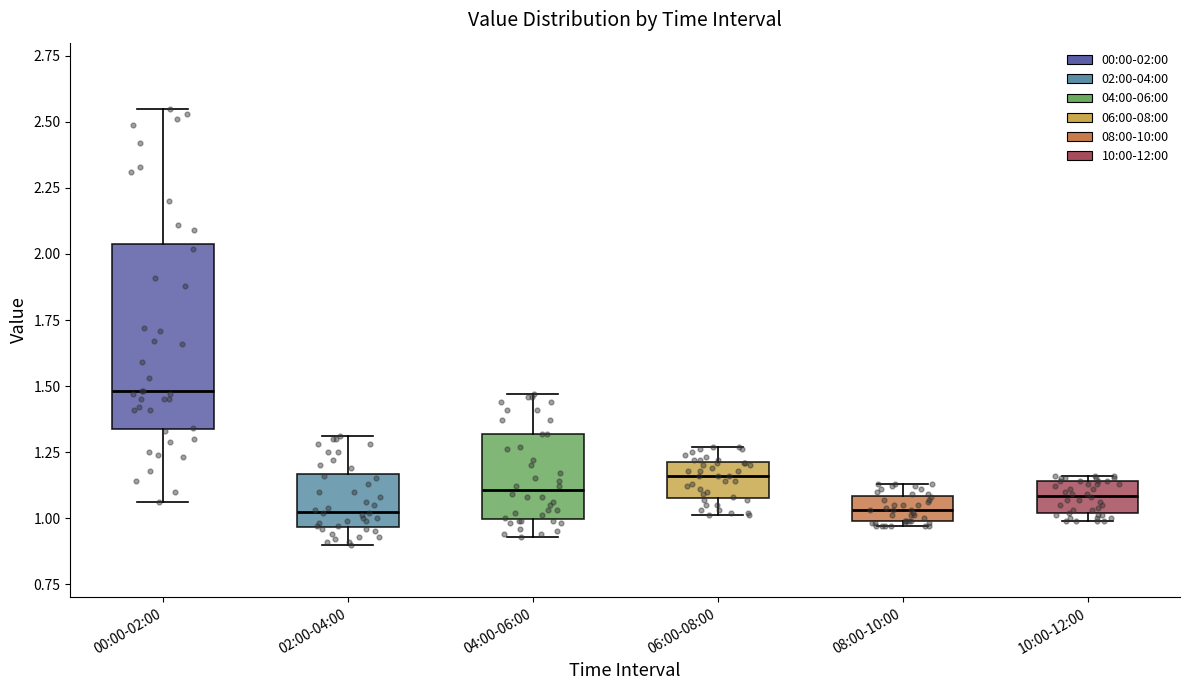

Reading left to right, transcribe this box plot: for each box, give where its median line is, the range the box spans, and where its two whiskers end, as read against the y-axis. The values are not printed on the chart, so give them approximately, as read against the axis.

00:00-02:00: median 1.50, box 1.35 to 2.05, whiskers 1.05 to 2.55
02:00-04:00: median 1.05, box 0.95 to 1.15, whiskers 0.90 to 1.30
04:00-06:00: median 1.10, box 1.00 to 1.30, whiskers 0.95 to 1.45
06:00-08:00: median 1.15, box 1.10 to 1.20, whiskers 1.00 to 1.25
08:00-10:00: median 1.05, box 1.00 to 1.10, whiskers 0.95 to 1.15
10:00-12:00: median 1.10, box 1.00 to 1.15, whiskers 1.00 (just below the box's lower edge) to 1.15 (just above the box's upper edge)